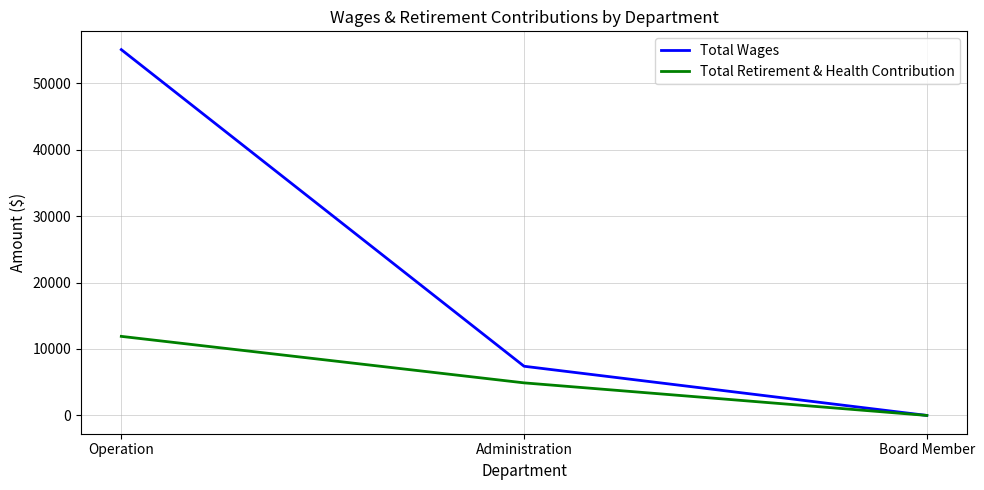

Is the value of Total Retirement & Health Contribution at Administration greater than the value of Total Wages at Administration?

No